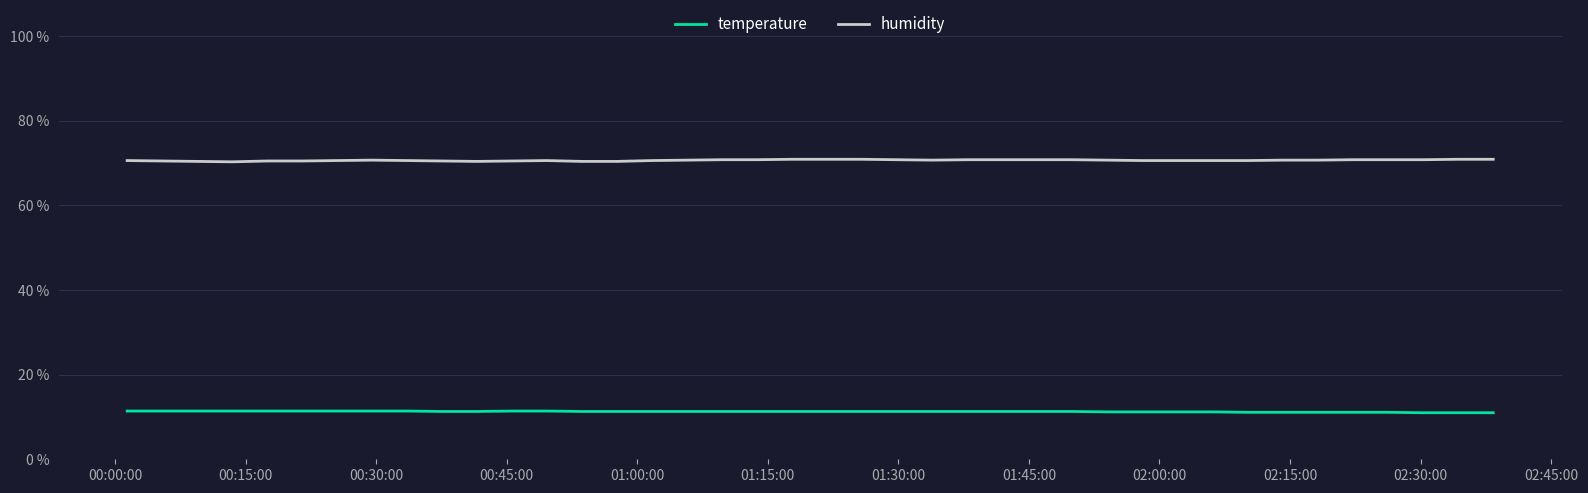

Rank the series by their average value, from highest to lowest.

humidity, temperature